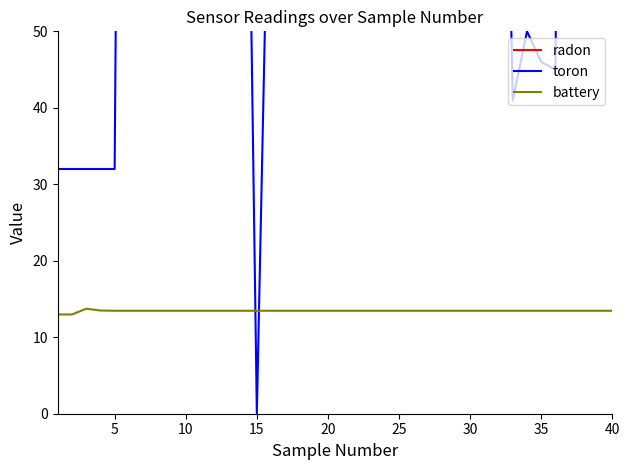

What is the difference between the maximum and second lowest values in the battery series?

0.7